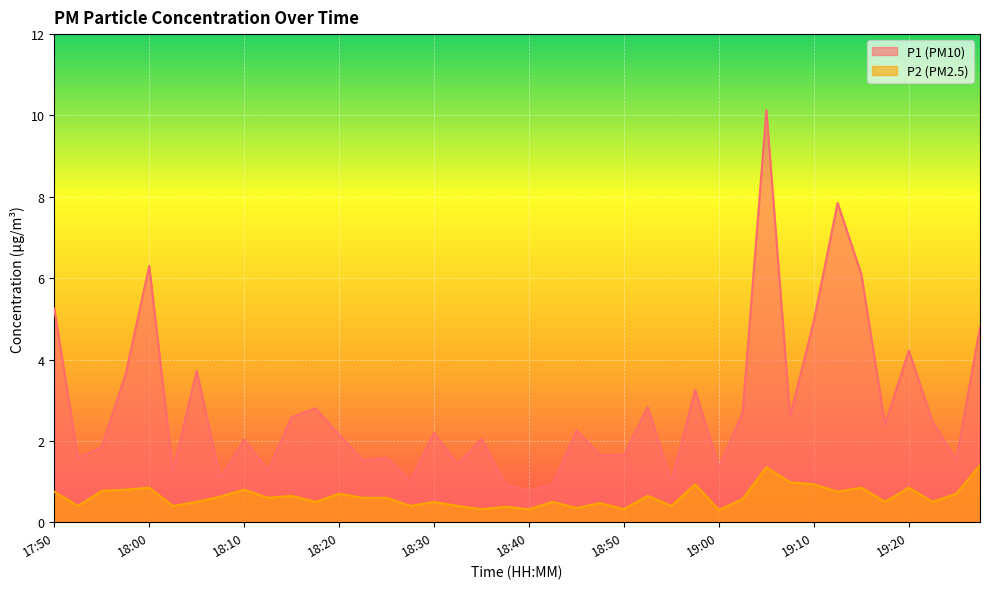

At which label does P1 reach its peak?

19:05